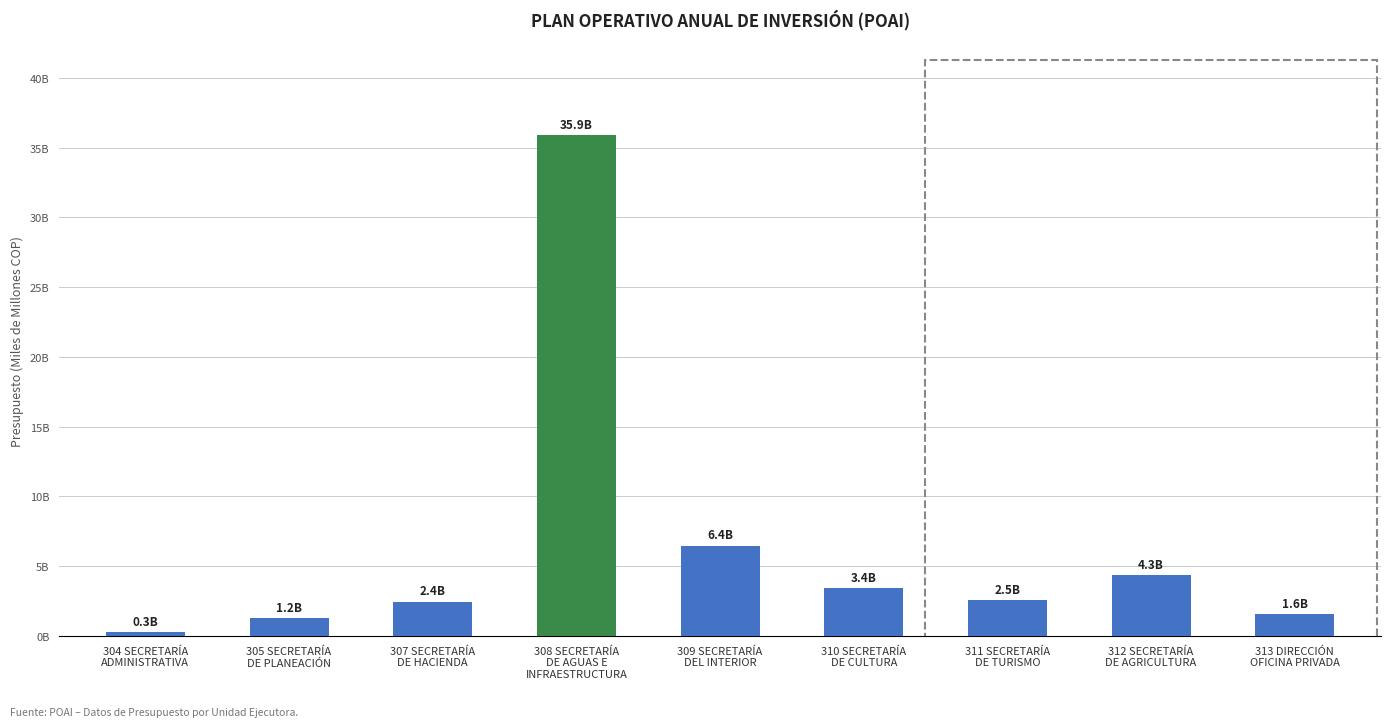

What is the greatest value displayed?

35.9